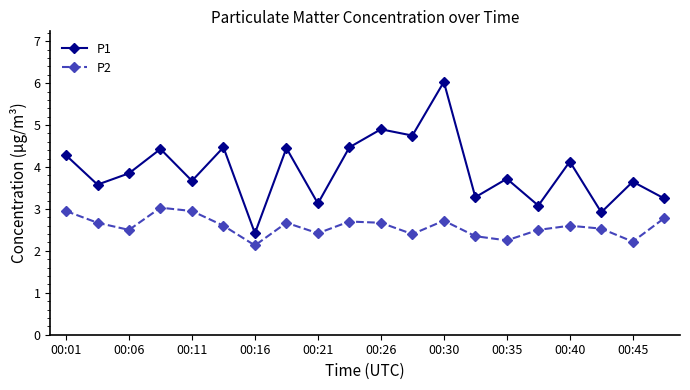

List the series in order of their peak value, lowest first.

P2, P1